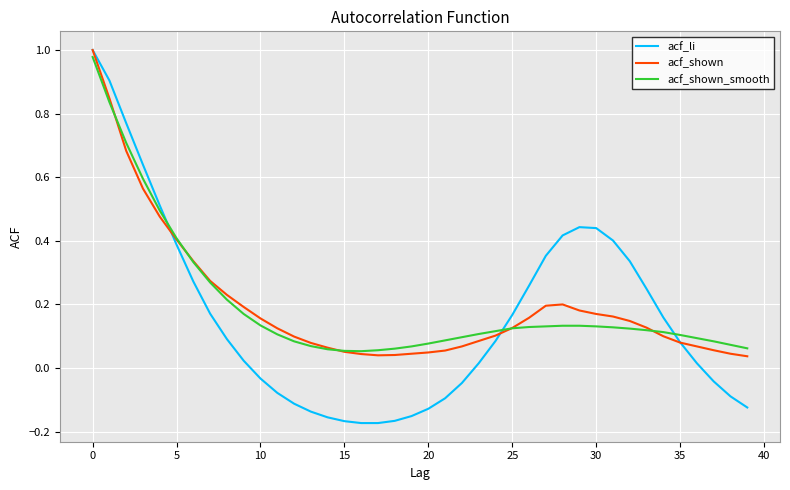

Which series has the largest range (max minus min)?

acf_li